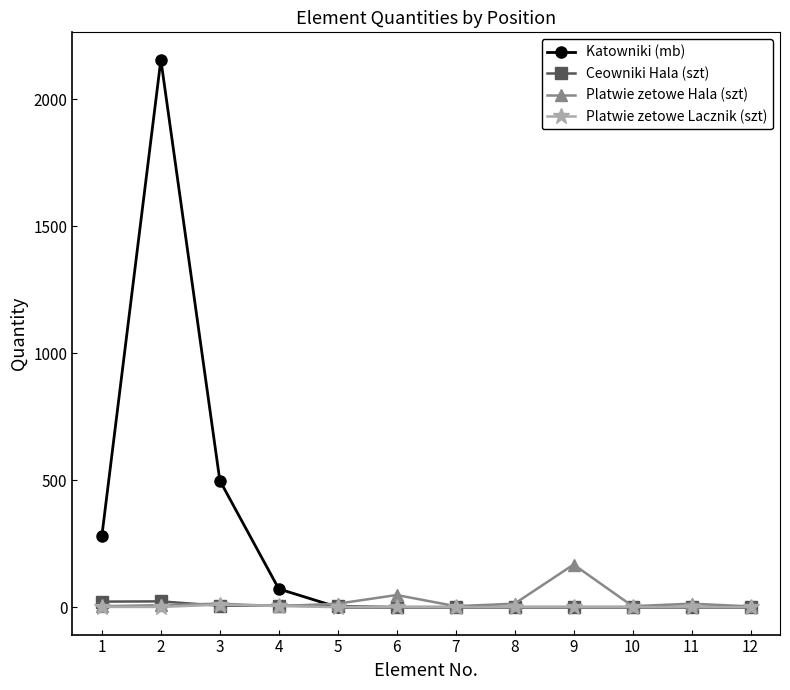

What is the difference between the second highest and second lowest values in the Platwie zetowe Lacznik (szt) series?

5.0